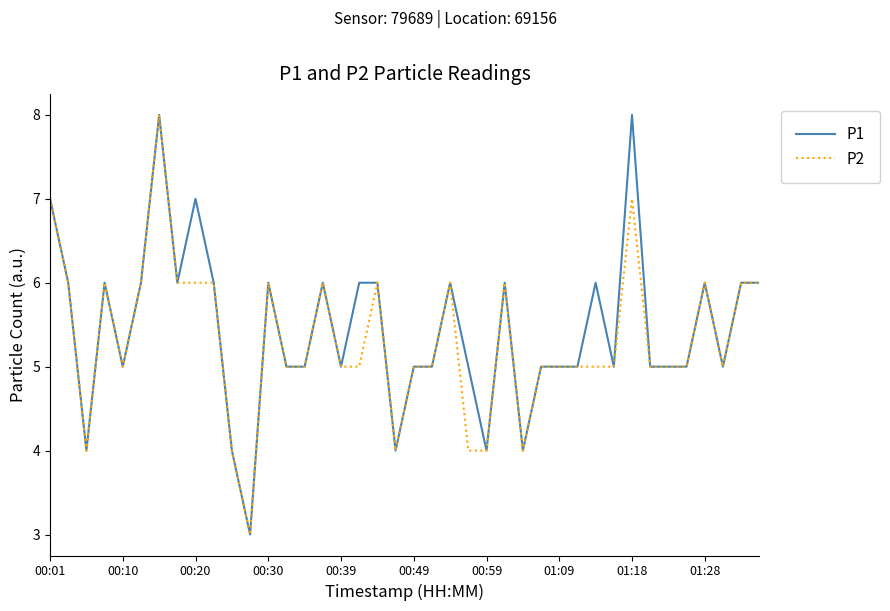

How many distinct data groups are displayed?

2